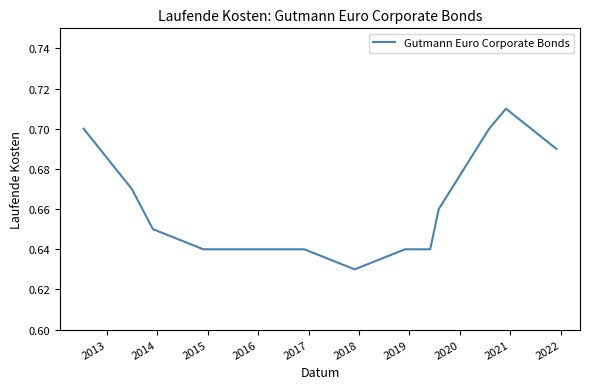

Count the number of categories in the chart.

14